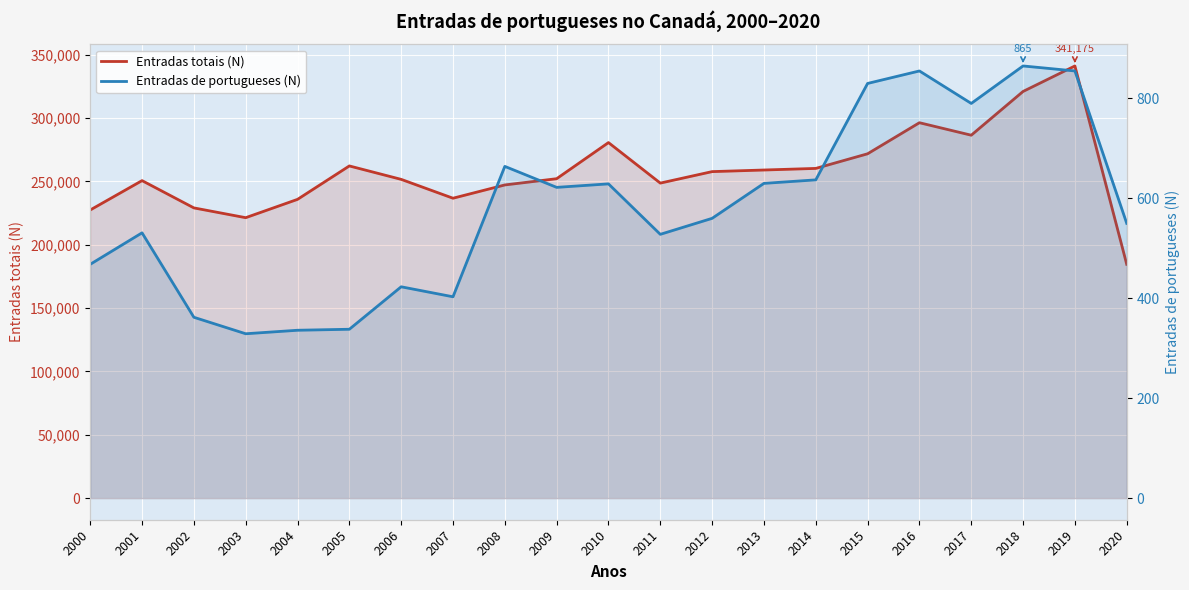

List the labels in order of Entradas de portugueses (N) value, smallest first.

2003, 2004, 2005, 2002, 2007, 2006, 2000, 2011, 2001, 2020, 2012, 2009, 2010, 2013, 2014, 2008, 2017, 2015, 2016, 2019, 2018